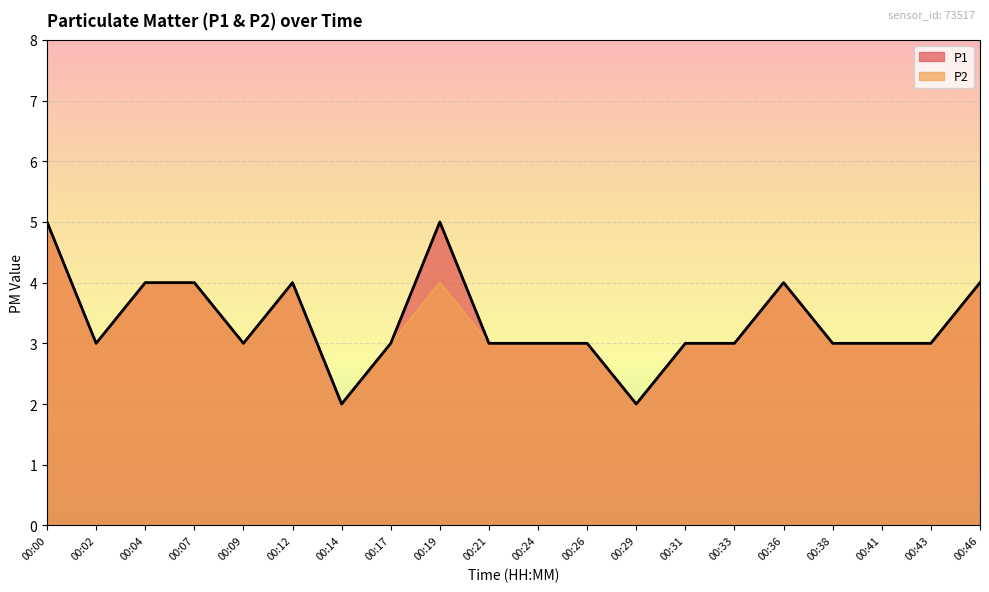

True or false: P2 has more than 0 interior local peaks.

True